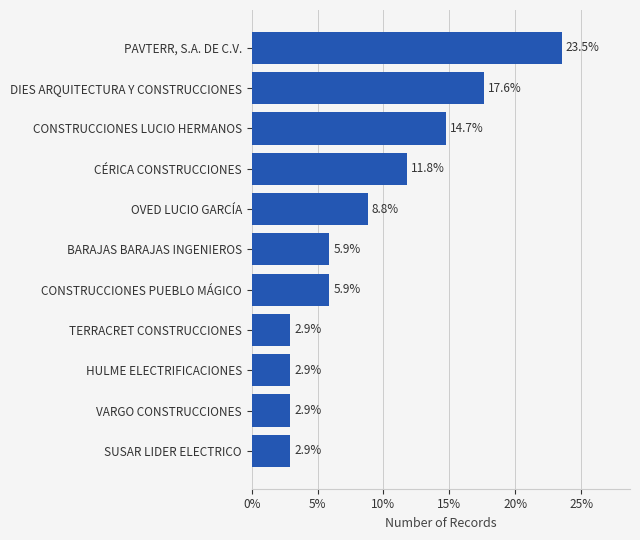

What is the label of the 6th bar from the top?

BARAJAS BARAJAS INGENIEROS